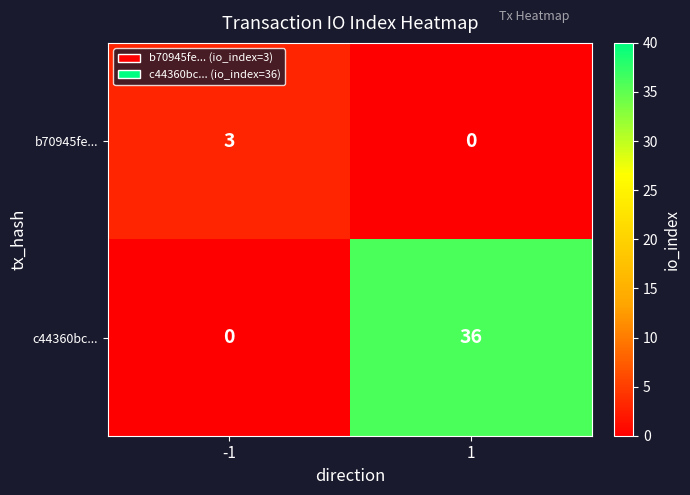

At which category is the sum across all series the highest?

1